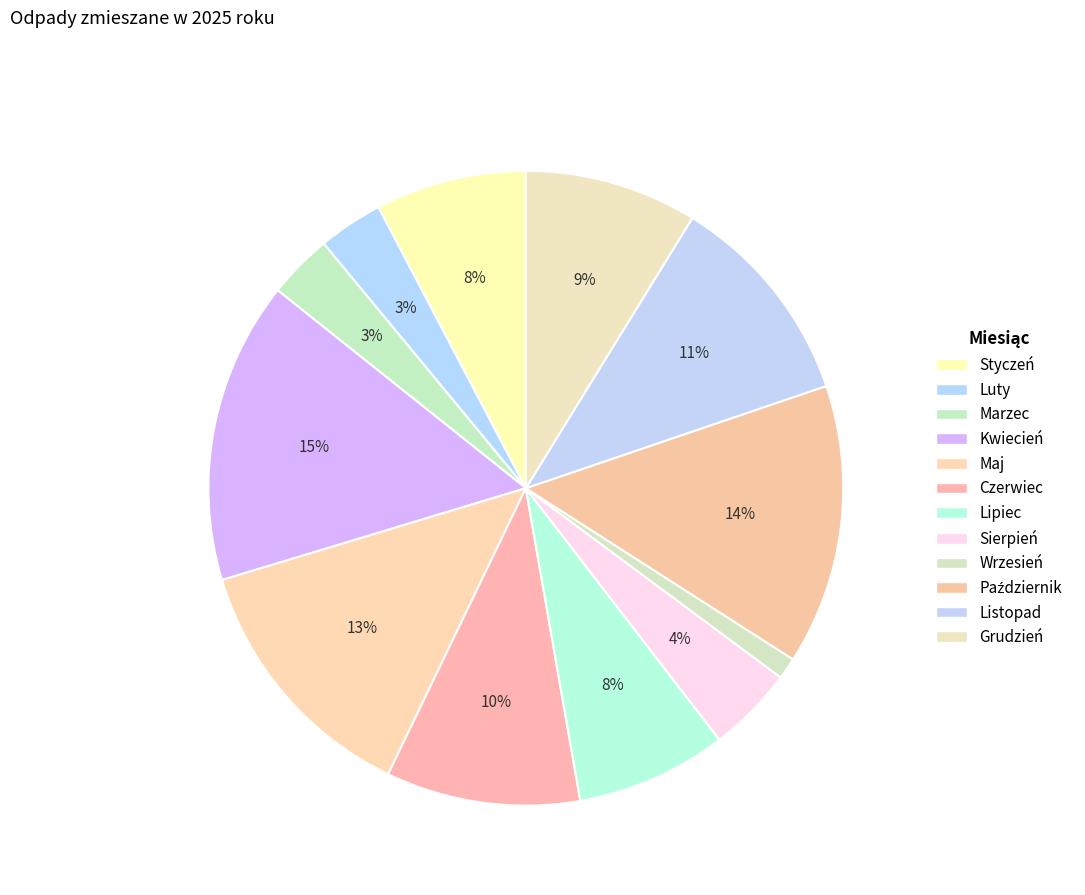

How many slices are in this pie chart?

12